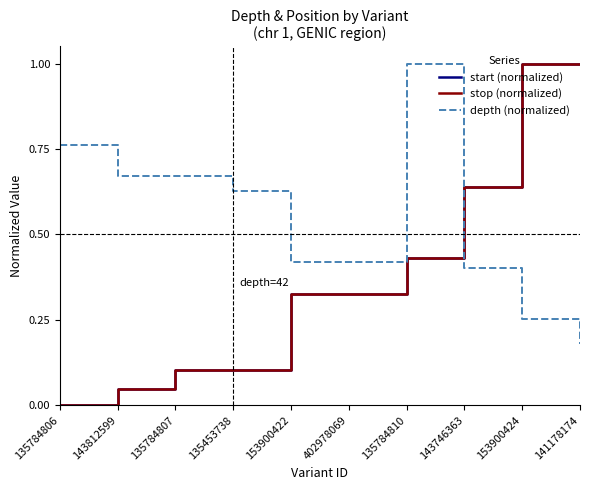

How many categories are shown in the chart?

10